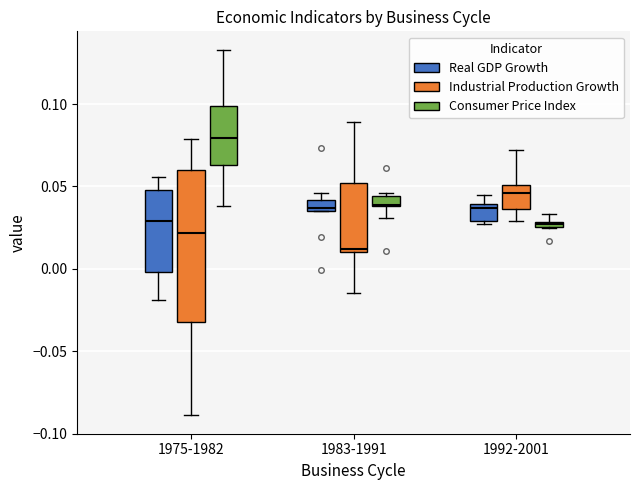

Which box has the highest median line?

1975-1982 (Consumer Price Index)